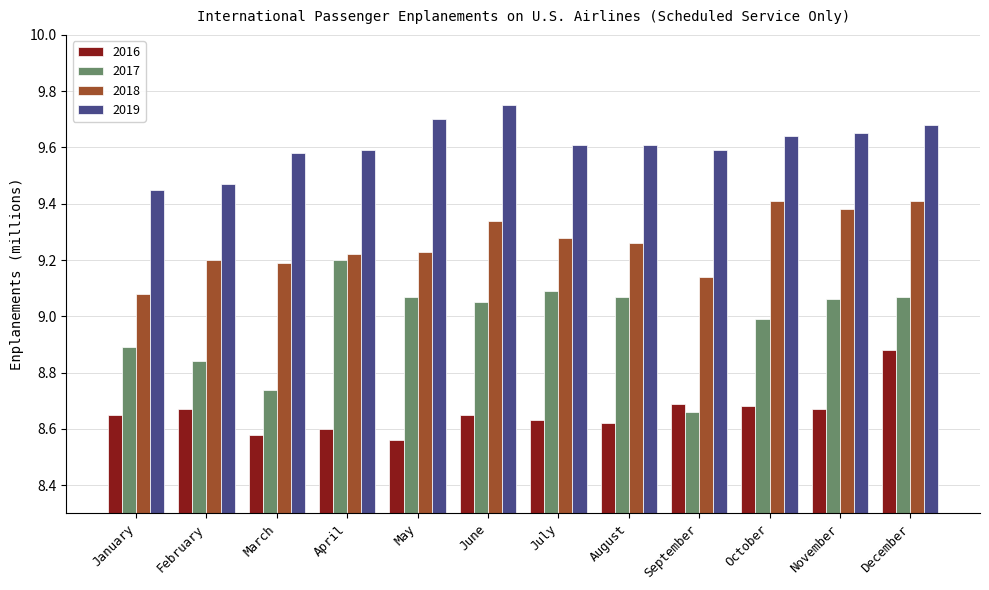

What are all the series names shown in the legend?

2016, 2017, 2018, 2019